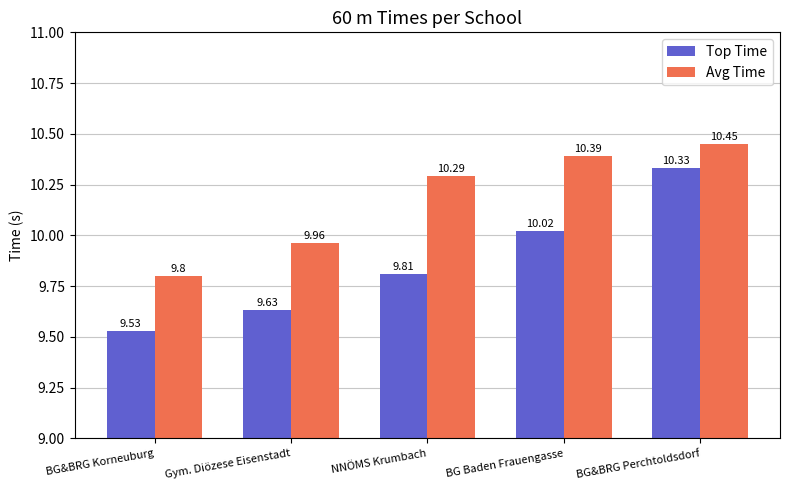

What position from the left is NNÖMS Krumbach?

3